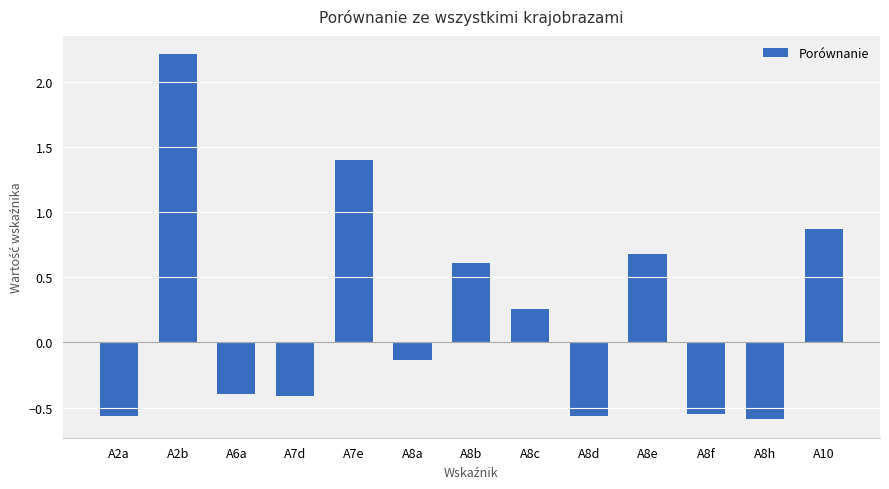

Between A10 and A8b, which is larger?

A10